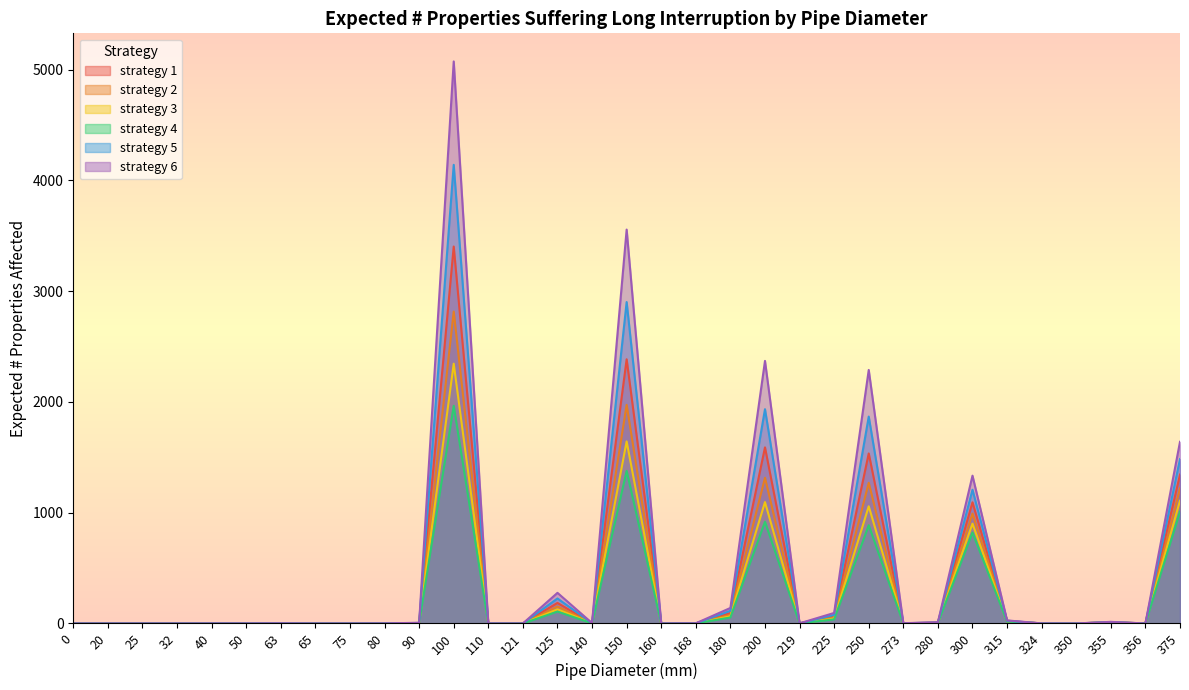

What is the difference between the strategy 4 values at 200 and 140?

916.8